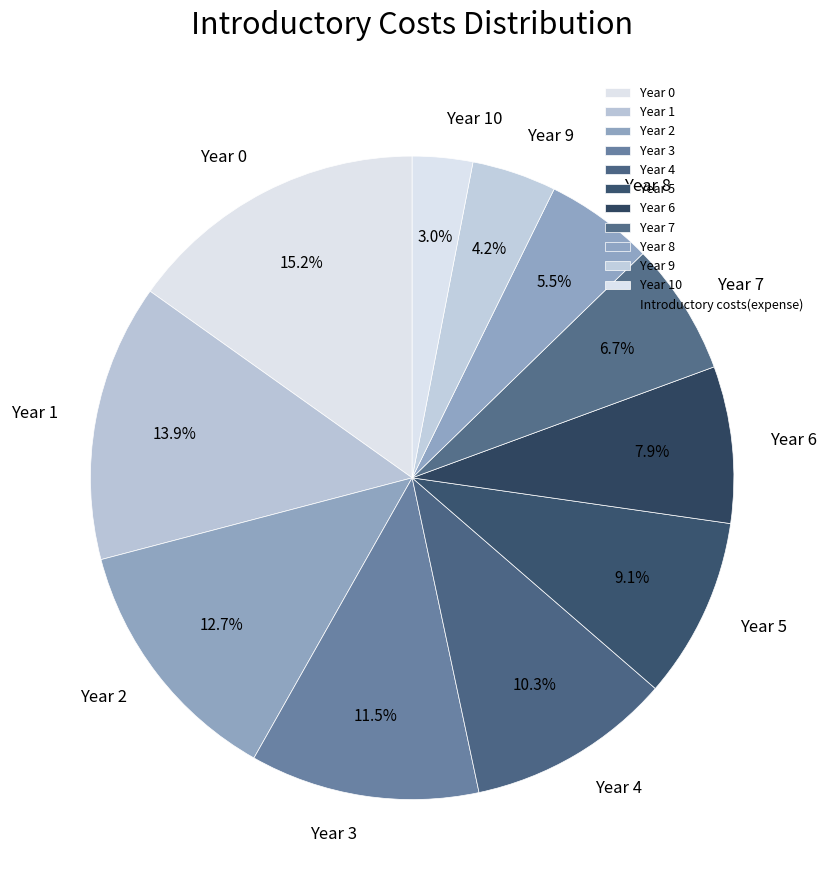

What is the smallest slice in the pie chart?

Year 10